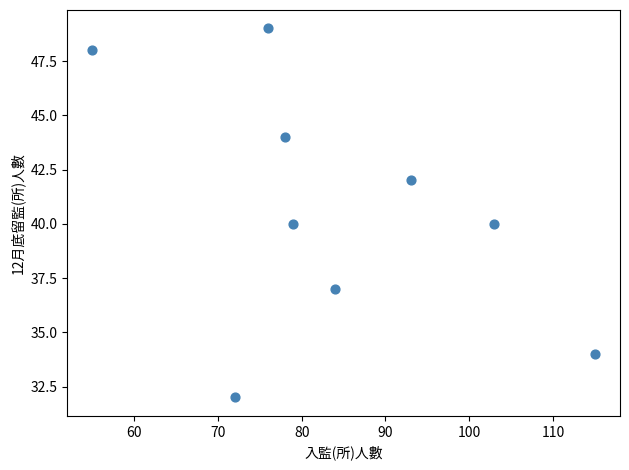

What is the average Y value?

41